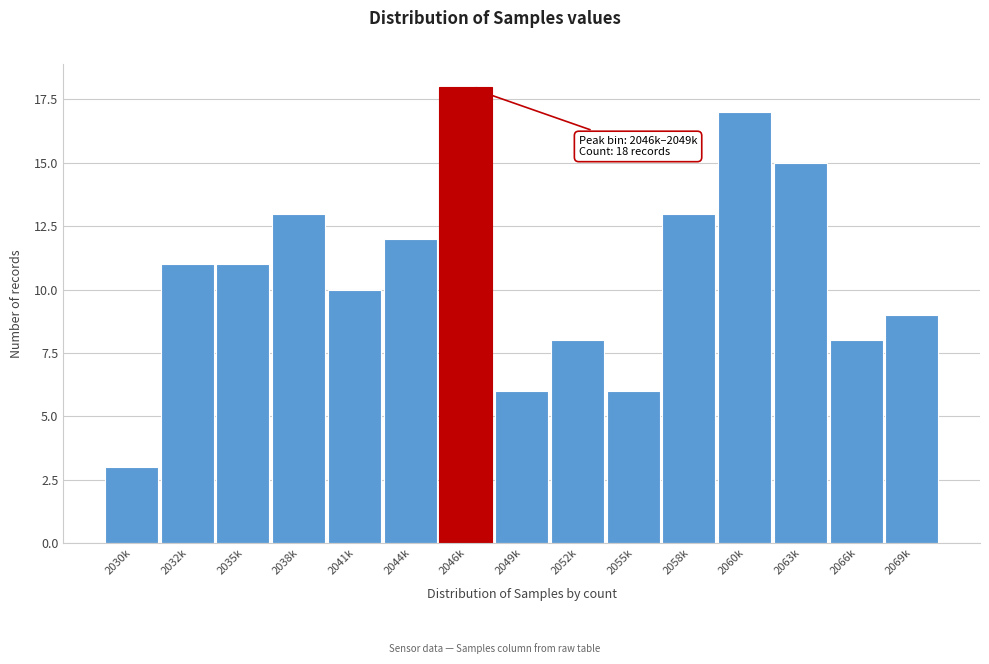

Reading left to right, extract all data points from this chart.

2030k=3	2032k=11	2035k=11	2038k=13	2041k=10	2044k=12	2046k=18	2049k=6	2052k=8	2055k=6	2058k=13	2060k=17	2063k=15	2066k=8	2069k=9